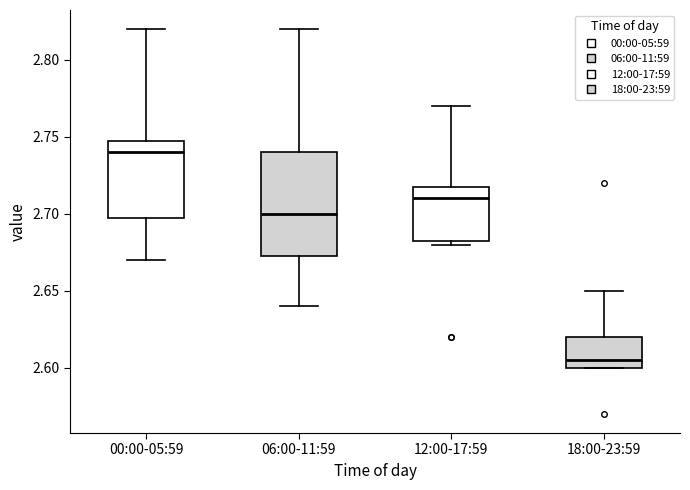

Where does the median line of the box for 12:00-17:59 sit on the y-axis? The values are not printed on the chart, so give them approximately, as read against the axis.

2.710